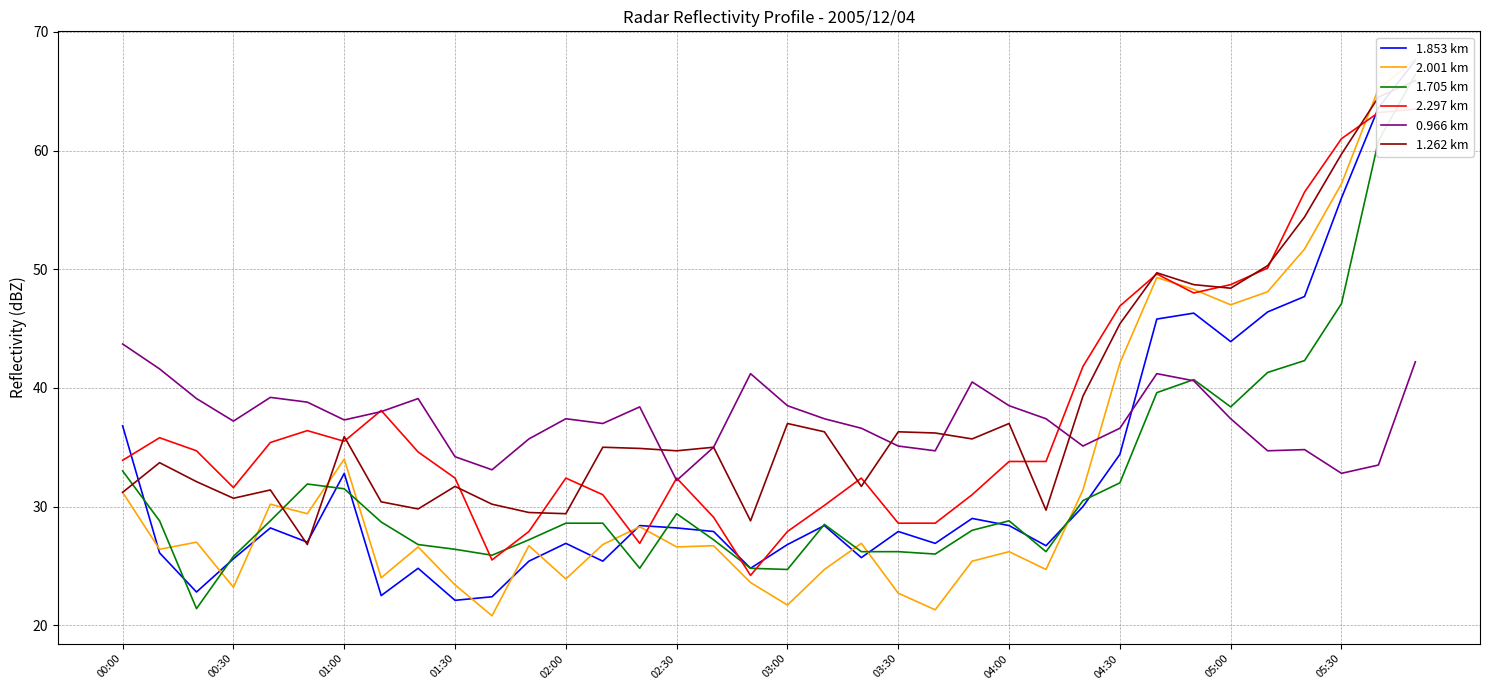

Which category has the highest value in the 0.966 km series?

00:00